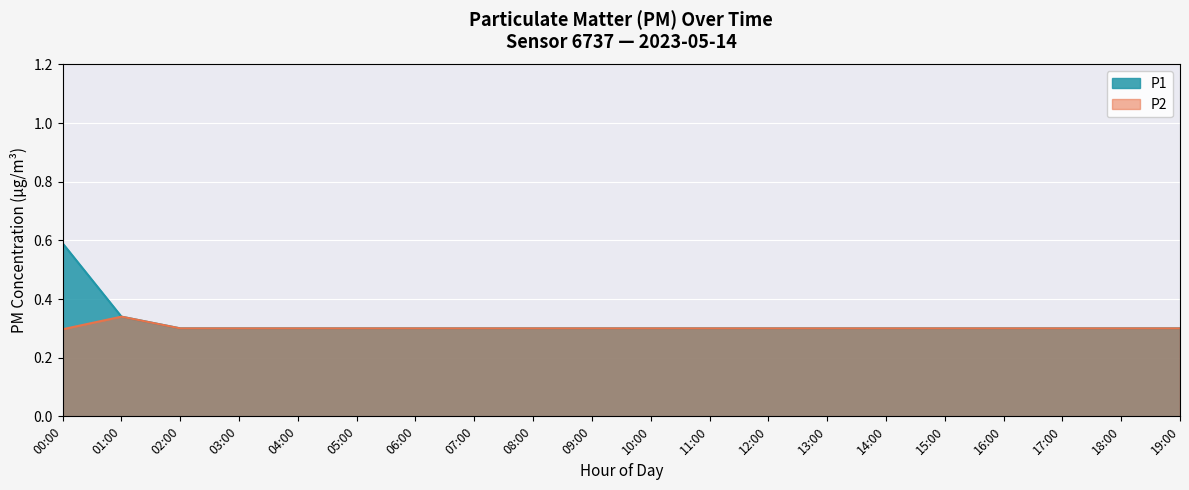

Is the value of P1 at 17:00 greater than the value of P2 at 17:00?

No